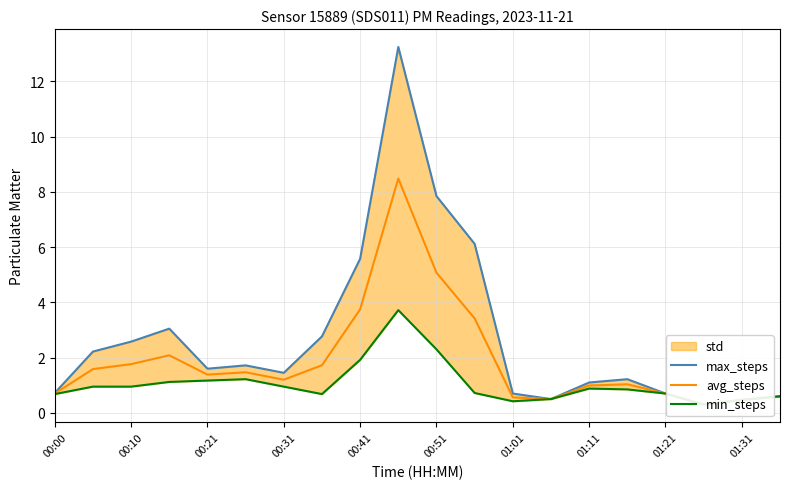

What is the highest value of the max_steps series?

13.2